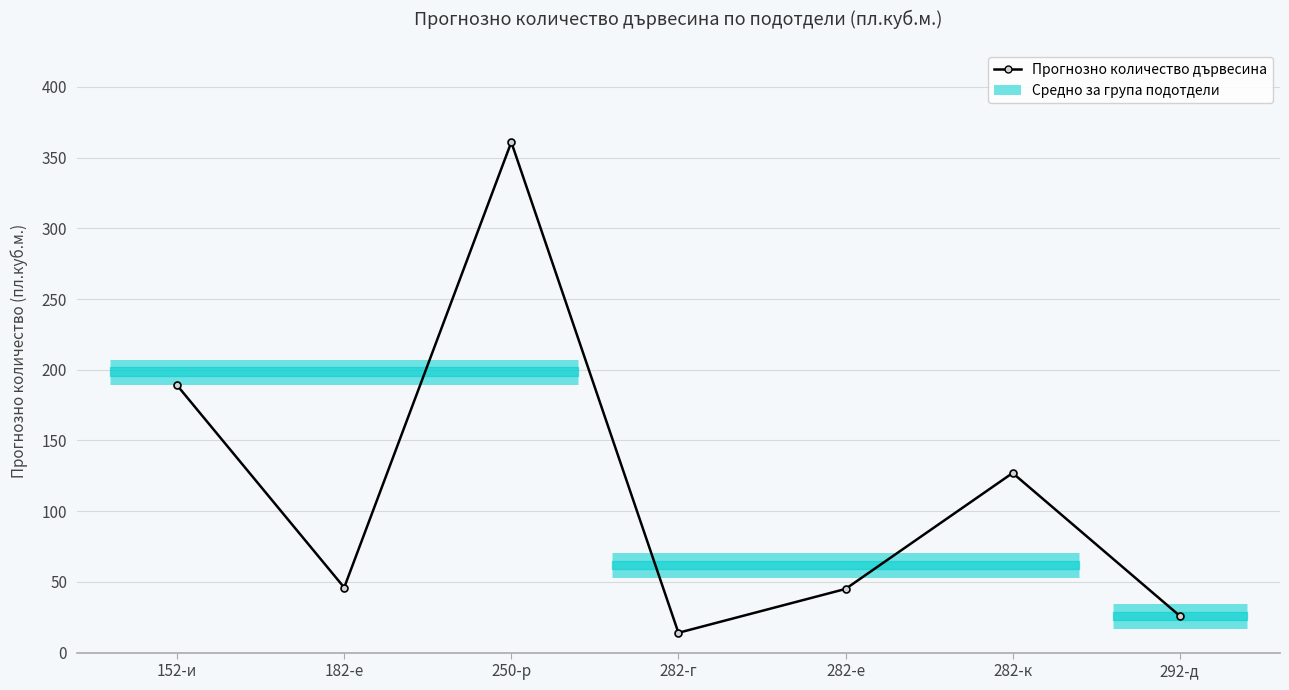

What is the value of the 1st point from the left?

189